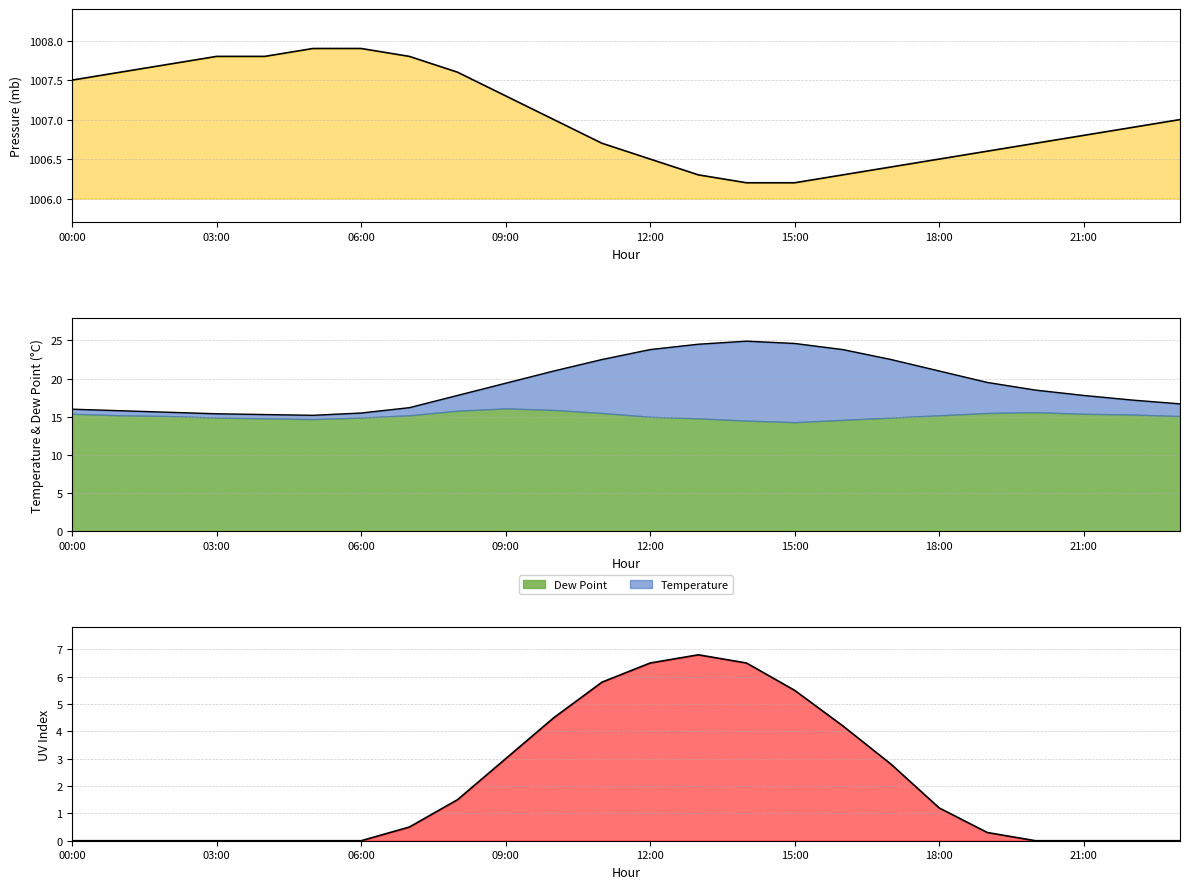

What is the value of the 22nd point from the left?

1006.8